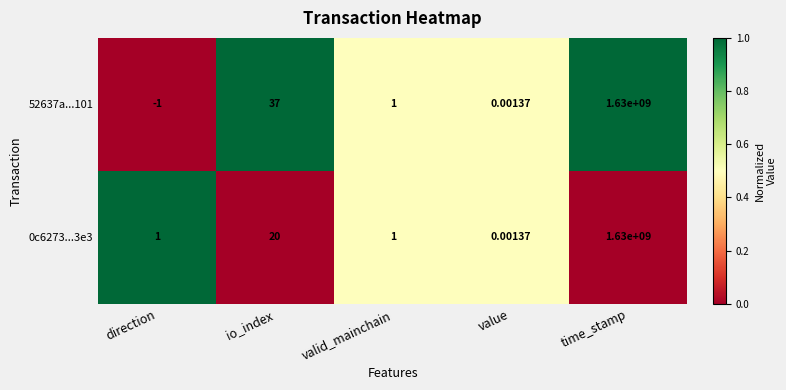

At how many categories does at least one series exceed 0?

5